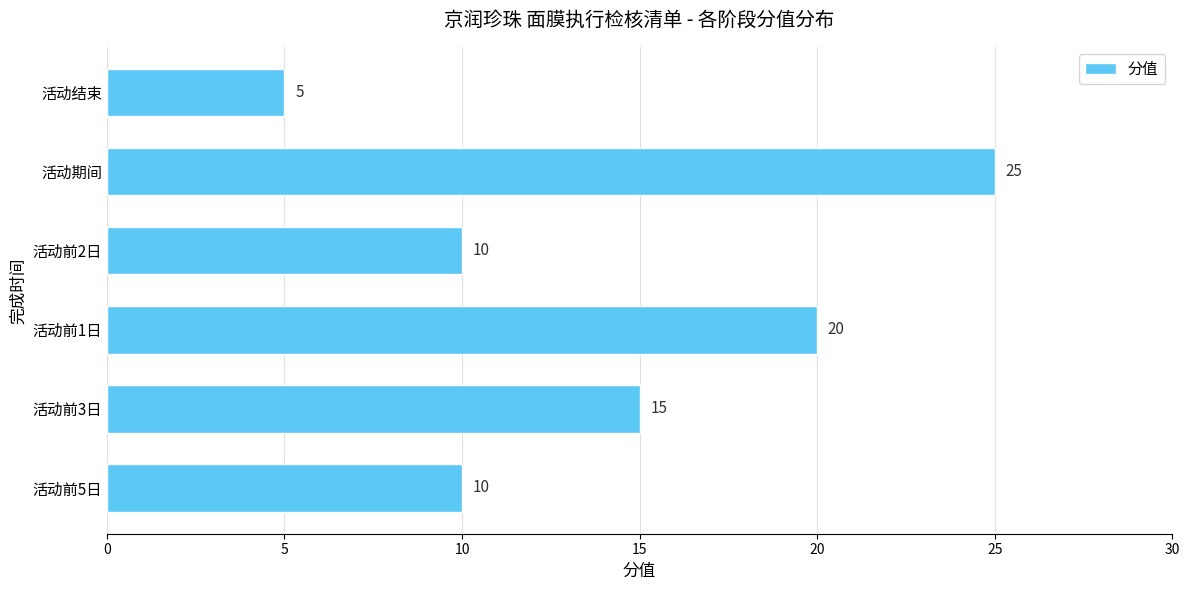

The chart shows a value of 20 at 活动前3日. True or false?

False